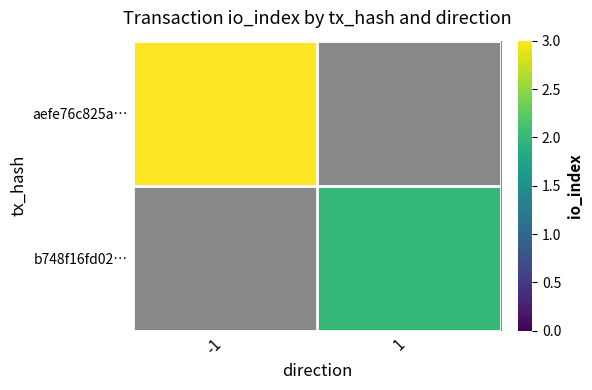

Which has a higher value, 1 or -1?

-1